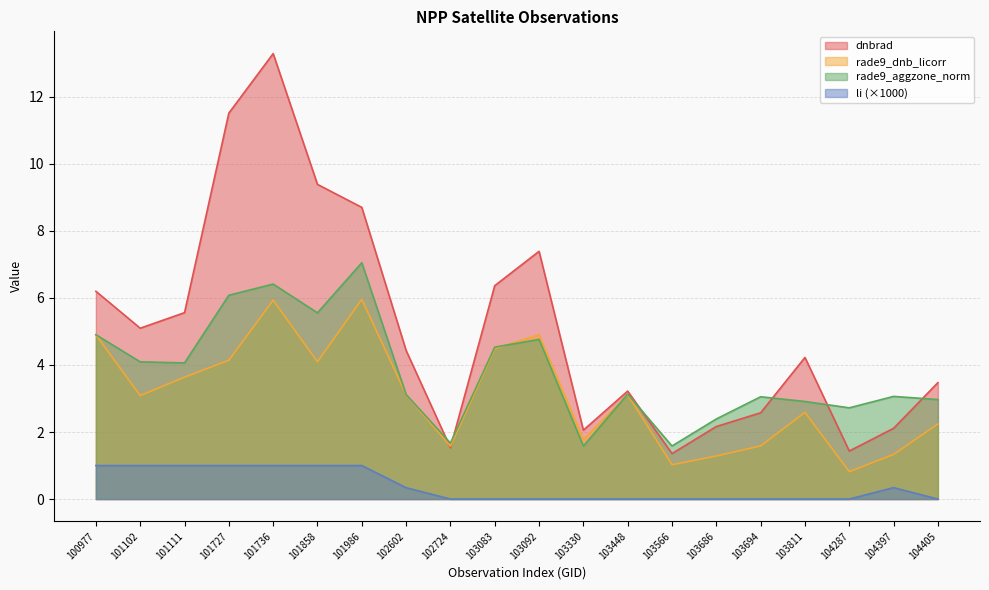

What is the difference between the highest and lowest values at 103566?

1.6